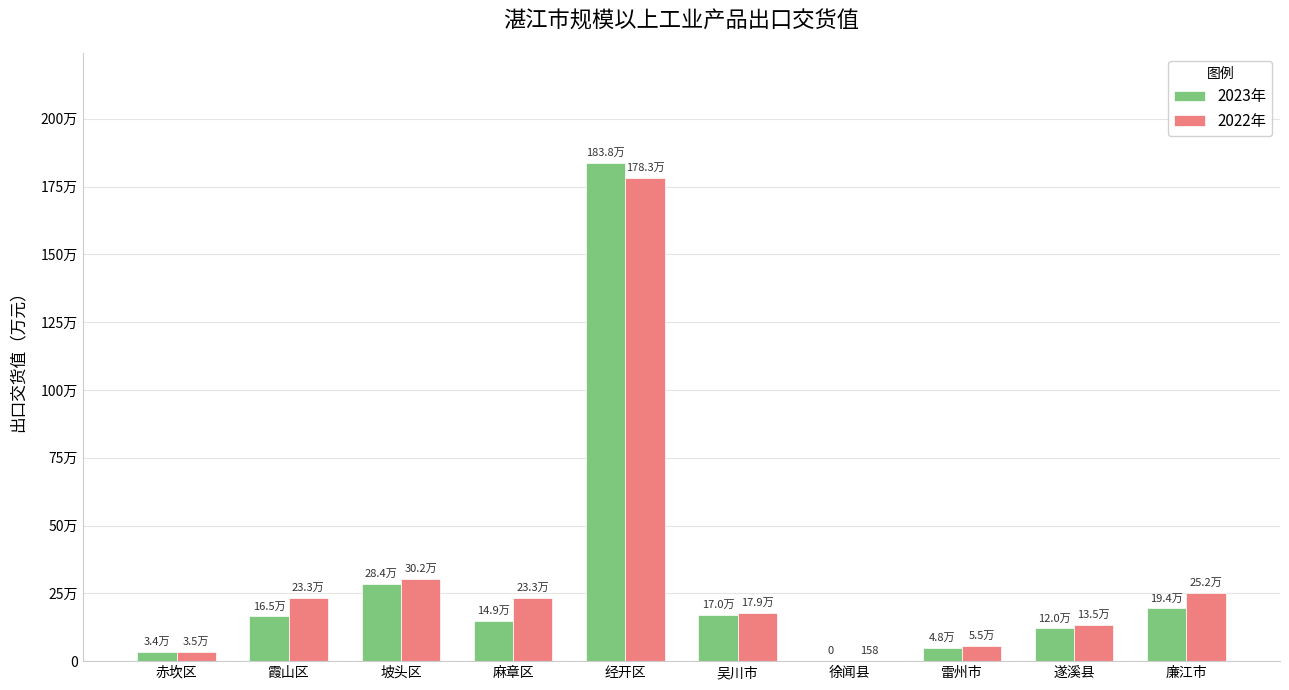

What is the value of the 2023年 bar at the 1st from the left?

33957